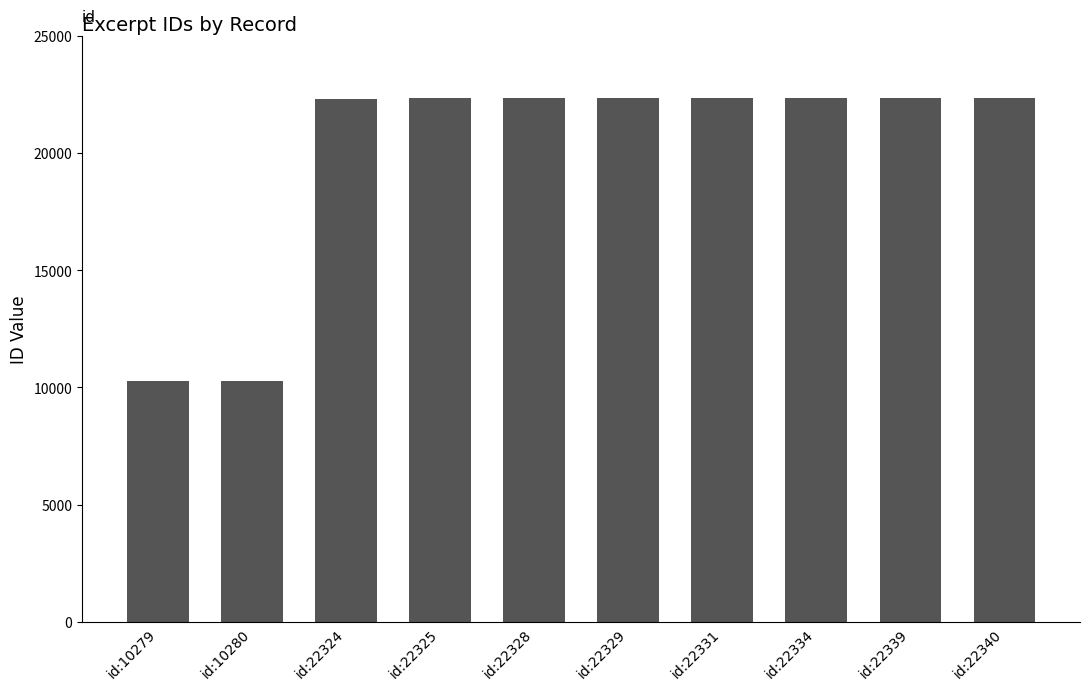

What is the sum of all values?

199209